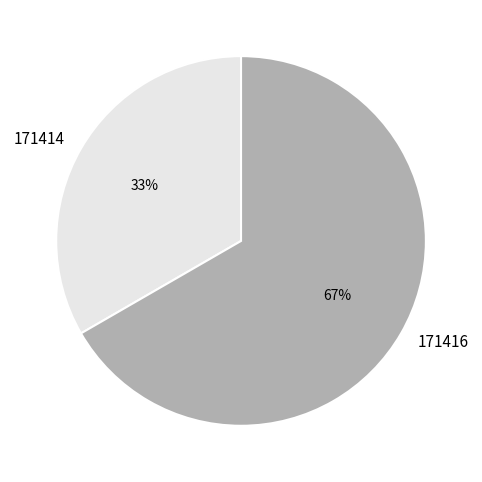

Does 171414 represent more than half of the total?

No